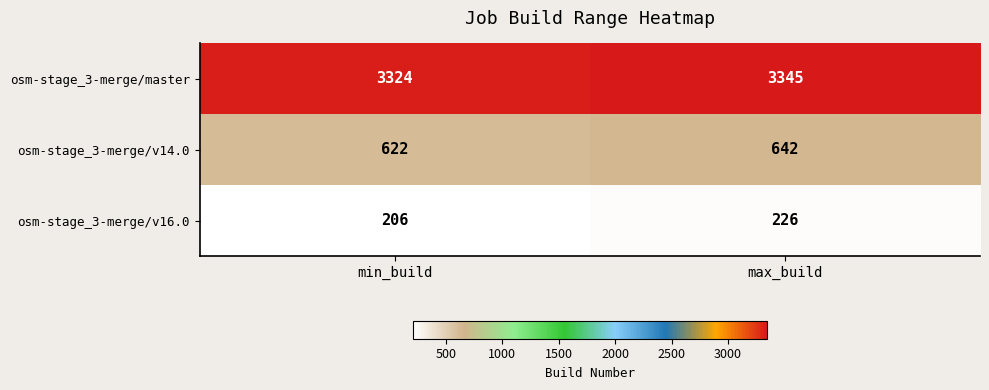

What is the difference between the maximum and minimum values in the osm-stage_3-merge/master series?

21